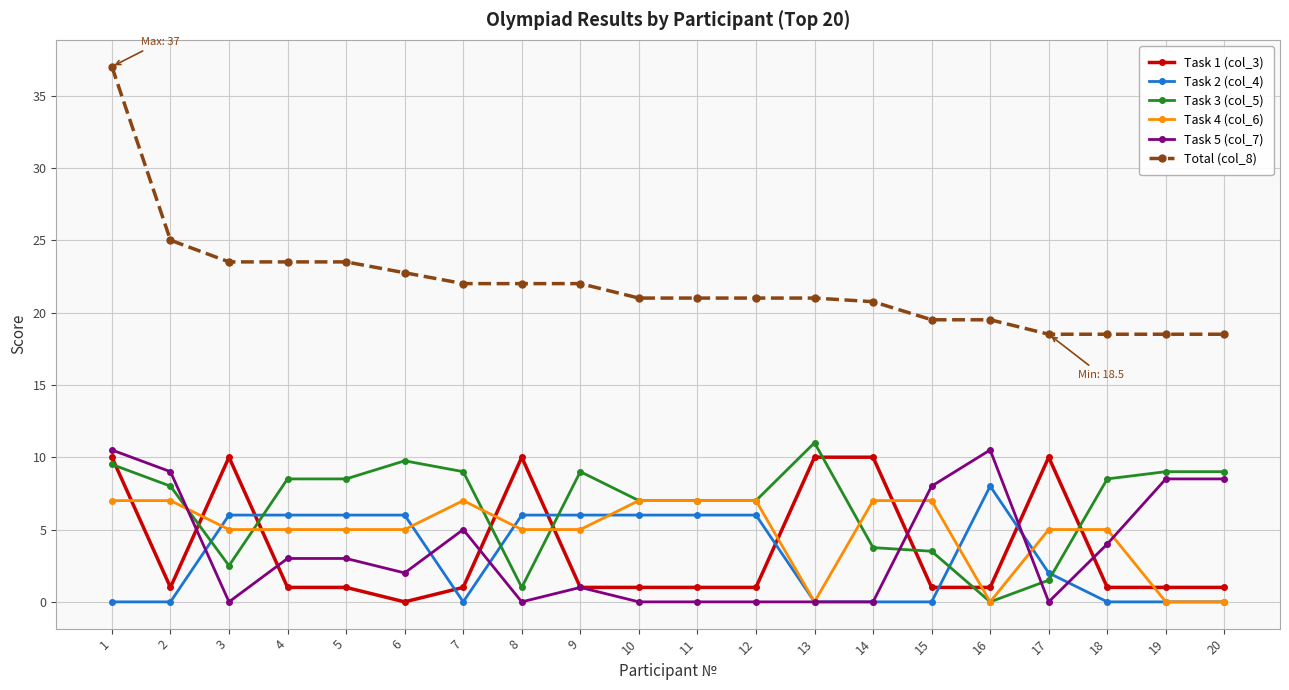

How many lines are shown in the chart?

6